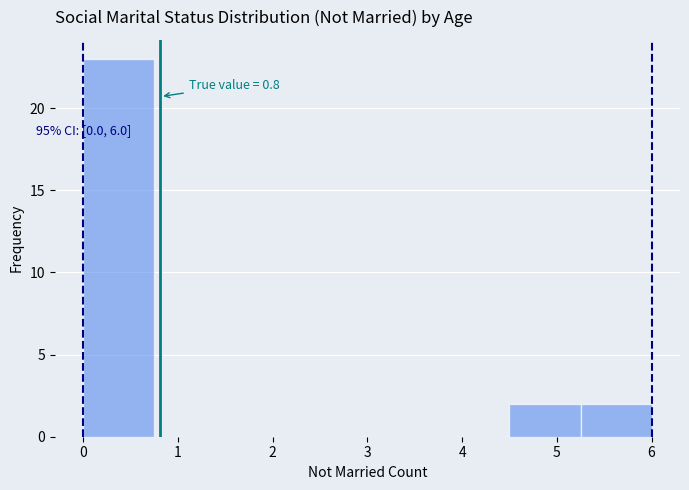

Over which range of the x-axis is the bar tallest?

0.00 to 0.75